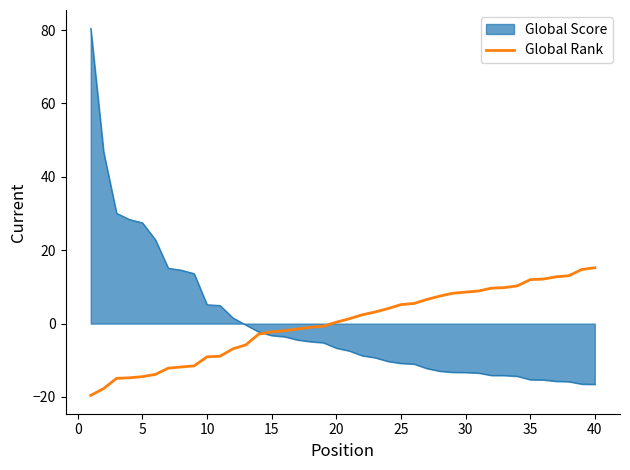

What is the maximum value shown in the chart?

80.5